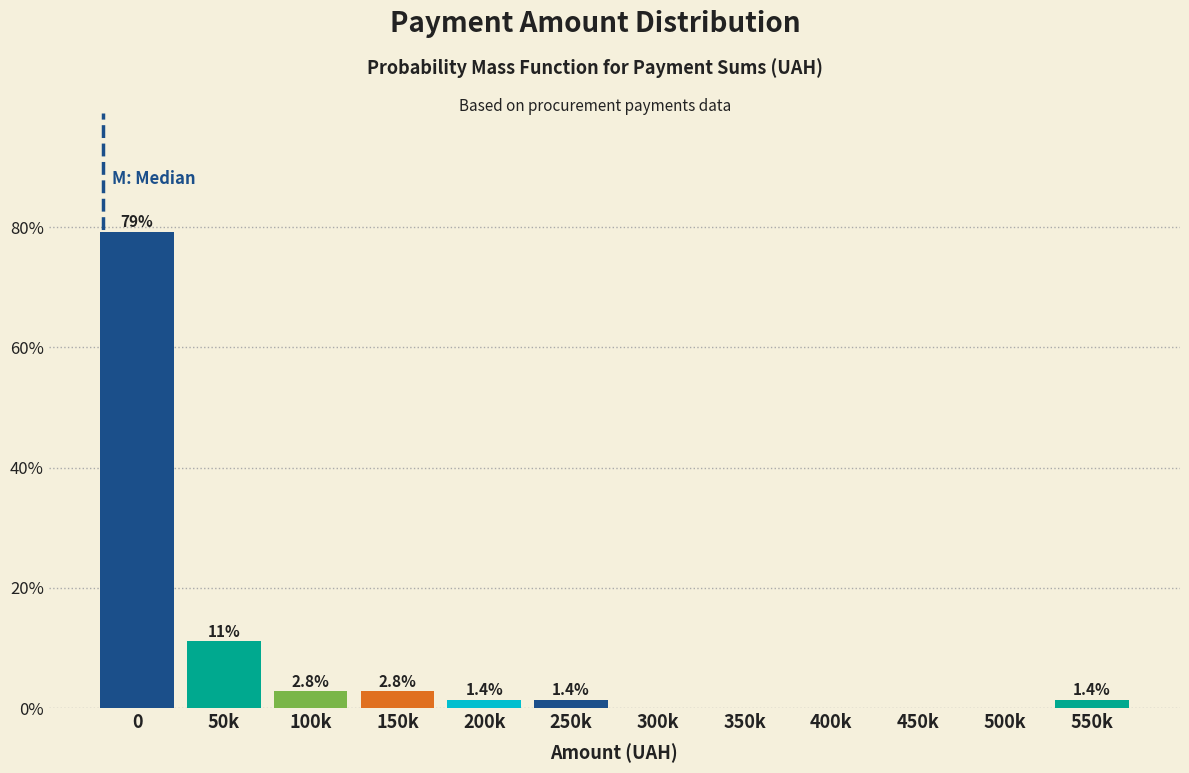

Reading left to right, transcribe all the data shown in this chart.

0=79.2	50k=11.1	100k=2.8	150k=2.8	200k=1.4	250k=1.4	300k=0.0	350k=0.0	400k=0.0	450k=0.0	500k=0.0	550k=1.4